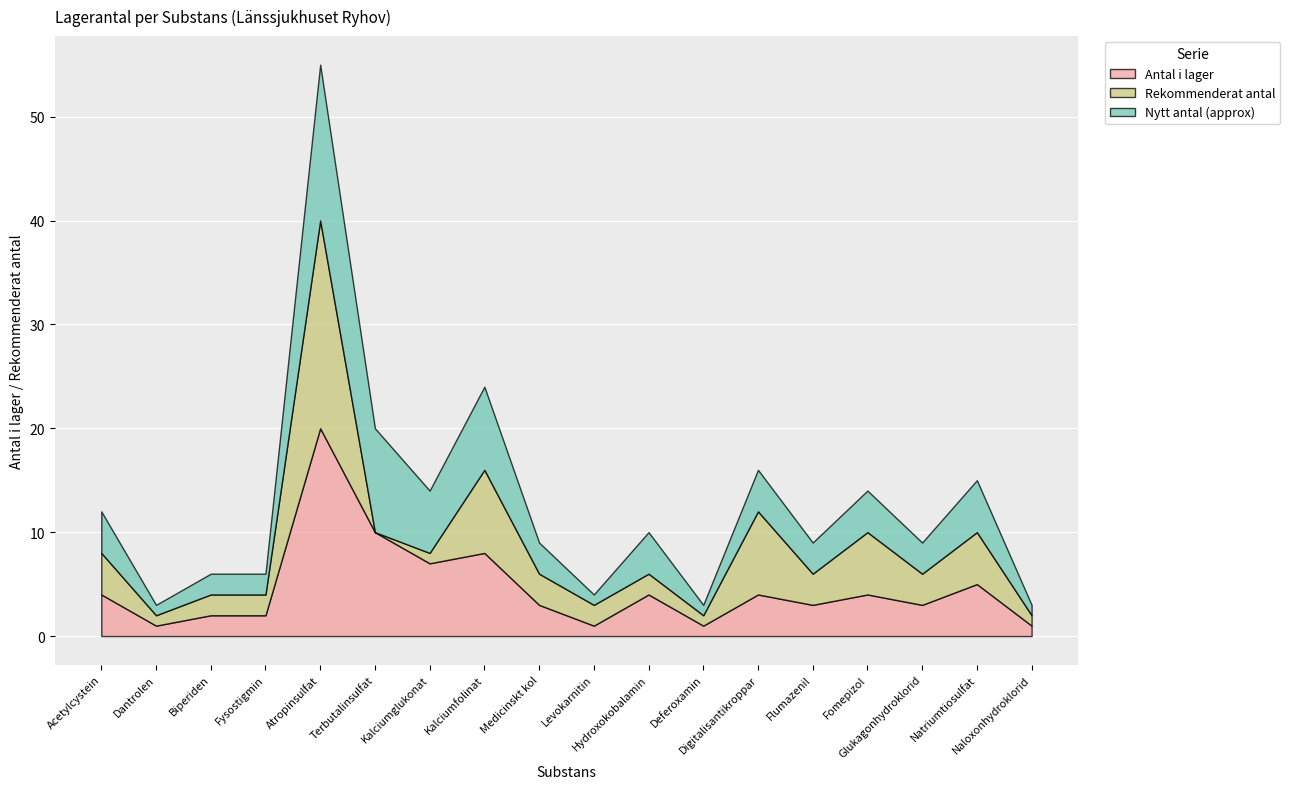

What is the label of the 7th point from the left?

Kalciumglukonat